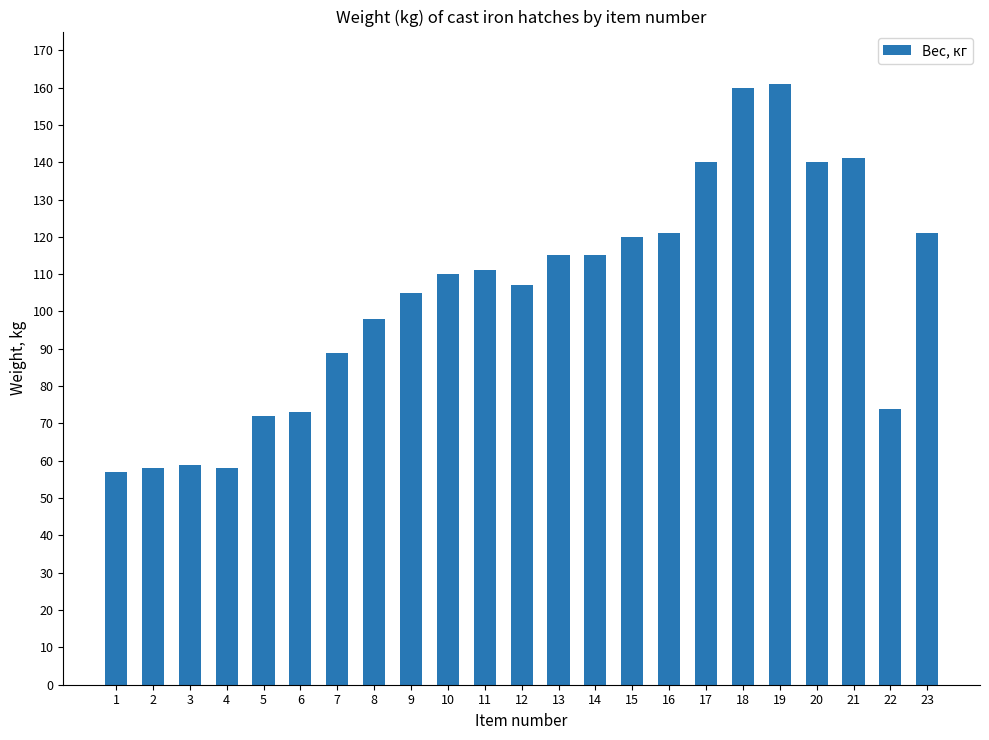

What is the value of the 10th bar from the left?

110